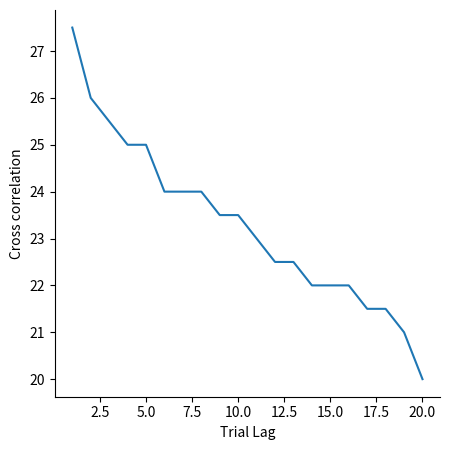

What is the smallest value displayed?

20.0